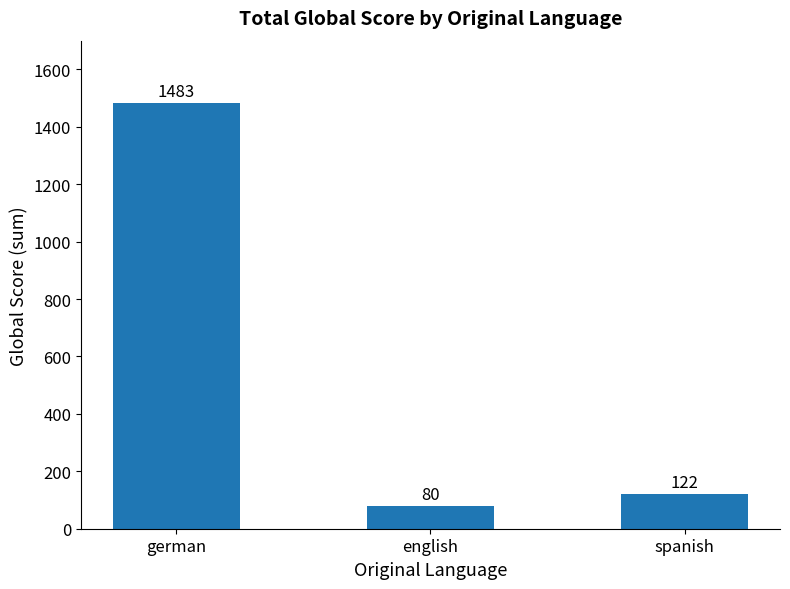

Reading left to right, extract all data points from this chart.

1483	80	122